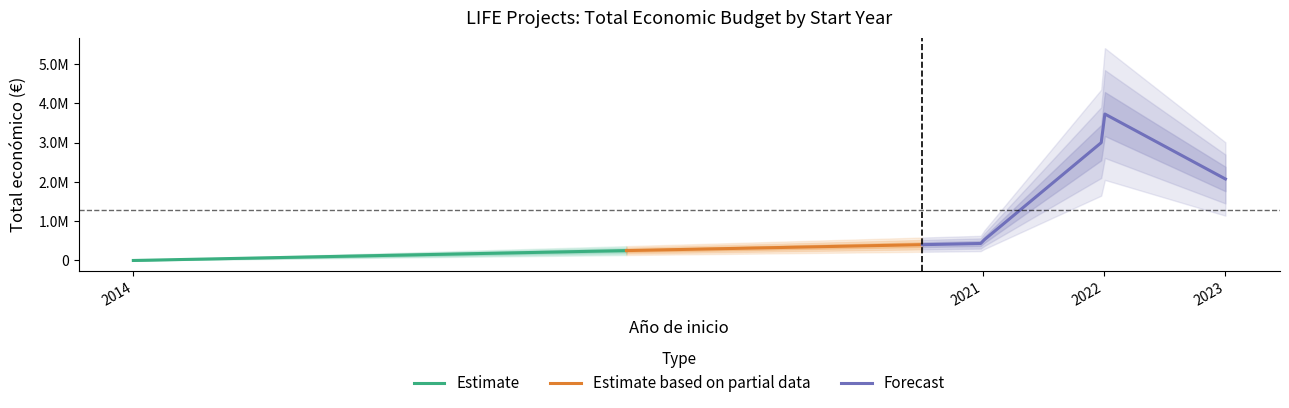

Is this an area chart (filled region under the line)?

No